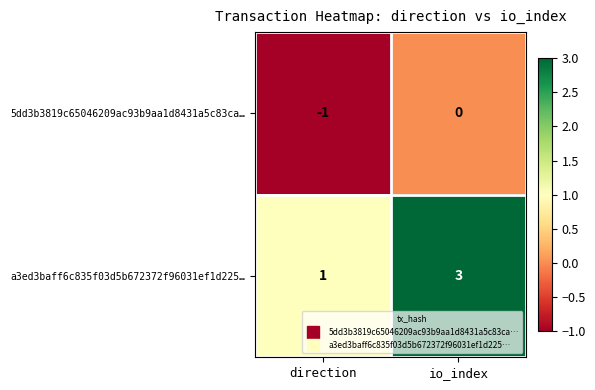

What is the greatest value displayed?

3